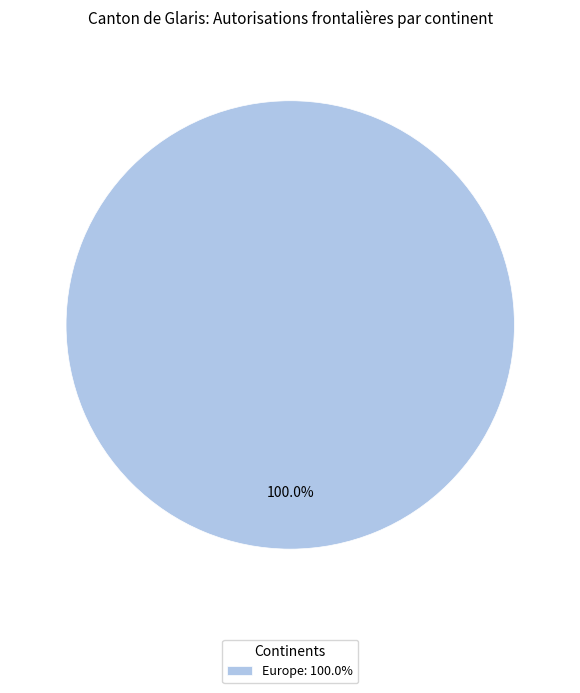

Rank the categories by value from highest to lowest.

Europe: 100.0%